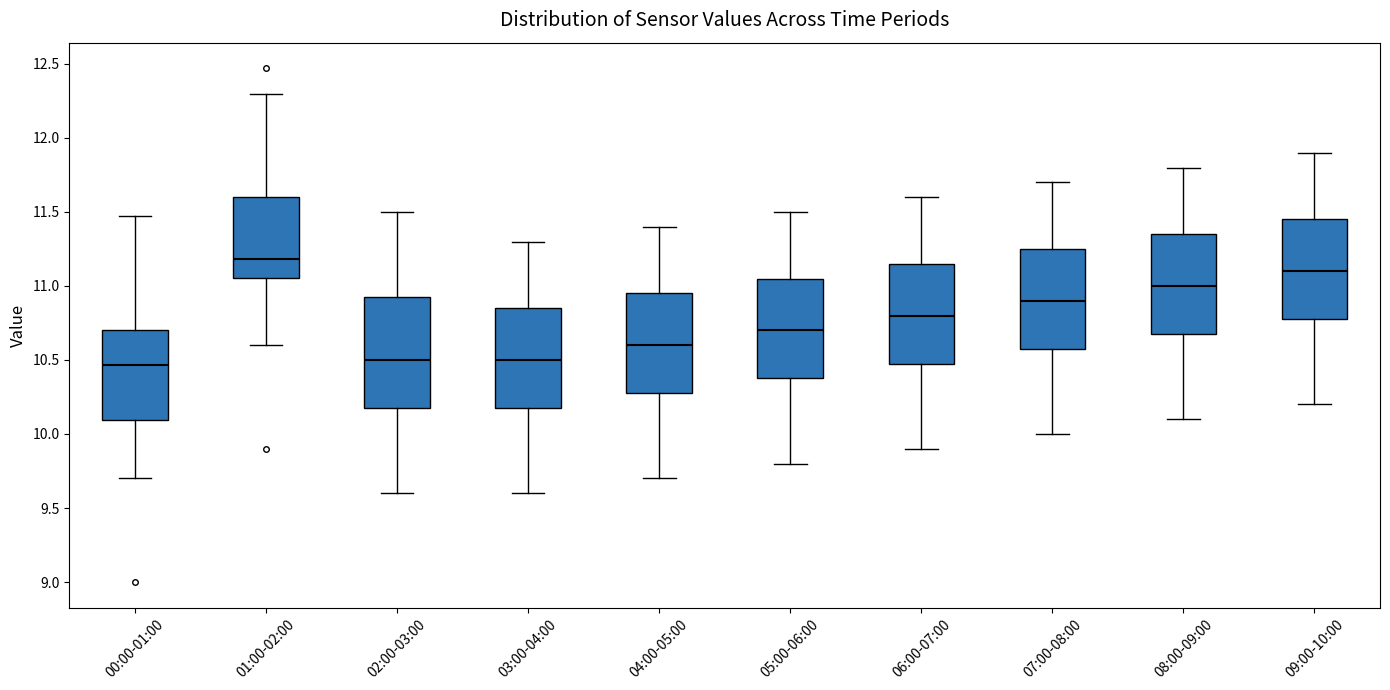

Reading left to right, transcribe this box plot: for each box, give where its median line is, the range the box spans, and where its two whiskers end, as read against the y-axis. The values are not printed on the chart, so give them approximately, as read against the axis.

00:00-01:00: median 10.45, box 10.10 to 10.70, whiskers 9.70 to 11.45
01:00-02:00: median 11.20, box 11.05 to 11.60, whiskers 10.60 to 12.30
02:00-03:00: median 10.50, box 10.20 to 10.95, whiskers 9.60 to 11.50
03:00-04:00: median 10.50, box 10.20 to 10.85, whiskers 9.60 to 11.30
04:00-05:00: median 10.60, box 10.30 to 10.95, whiskers 9.70 to 11.40
05:00-06:00: median 10.70, box 10.40 to 11.05, whiskers 9.80 to 11.50
06:00-07:00: median 10.80, box 10.50 to 11.15, whiskers 9.90 to 11.60
07:00-08:00: median 10.90, box 10.60 to 11.25, whiskers 10.00 to 11.70
08:00-09:00: median 11.00, box 10.70 to 11.35, whiskers 10.10 to 11.80
09:00-10:00: median 11.10, box 10.80 to 11.45, whiskers 10.20 to 11.90